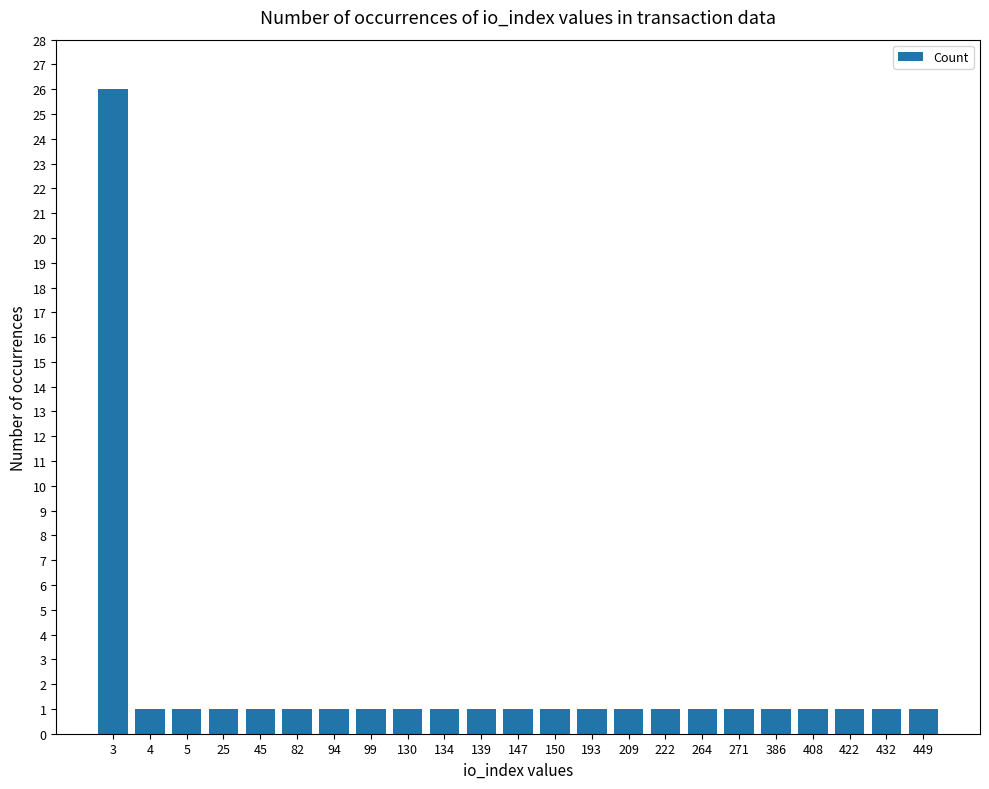

What is the greatest value displayed?

26